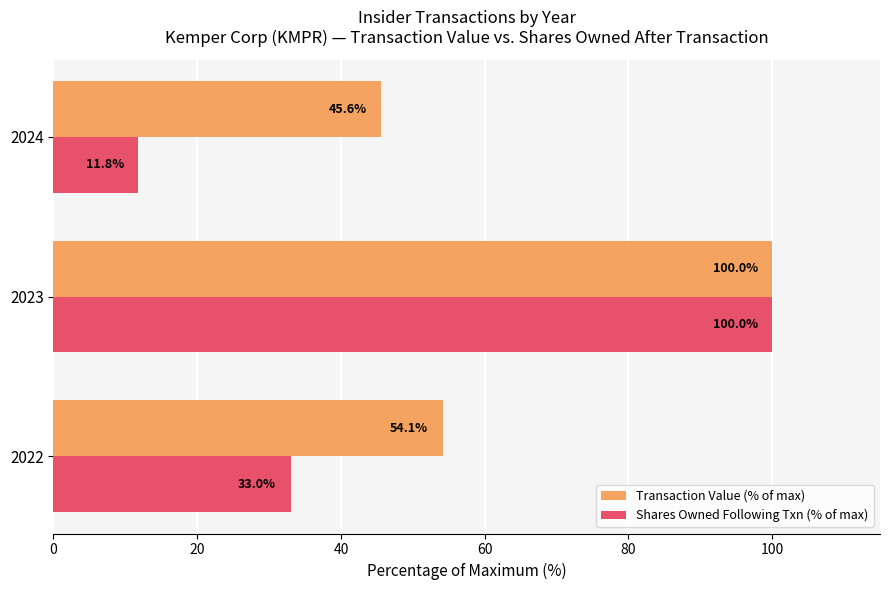

At which label is Transaction Value (% of max) closest to 72?

2022